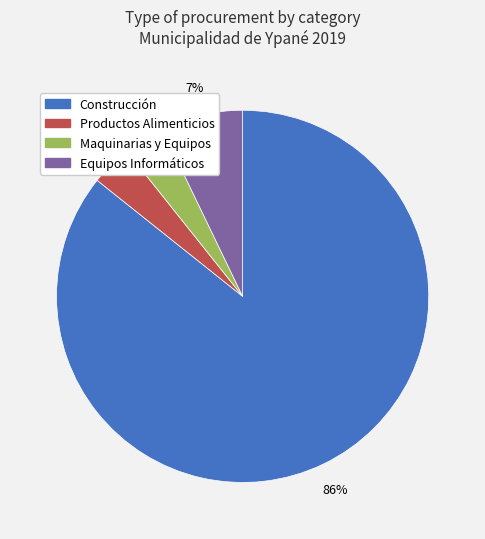

Do Productos Alimenticios and Construcción together represent more than half of the pie?

Yes